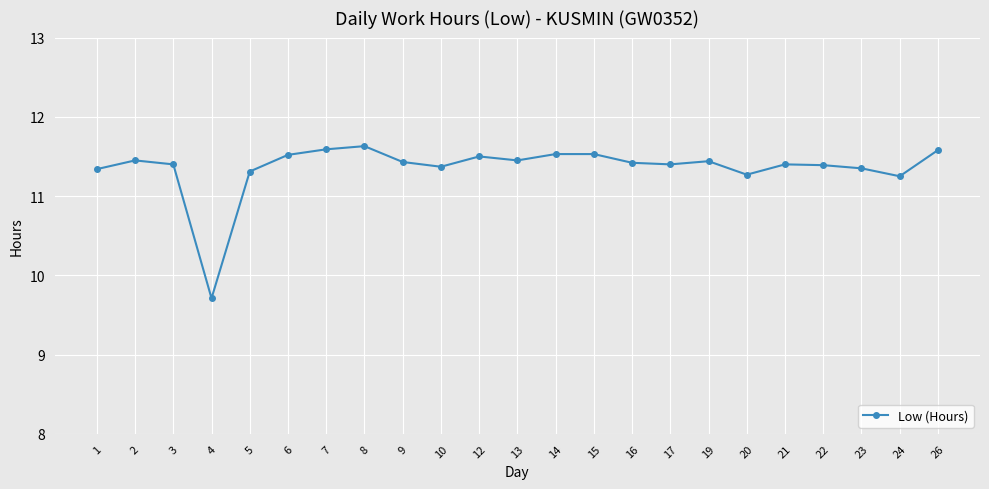

Where does the data first go above 11?

1